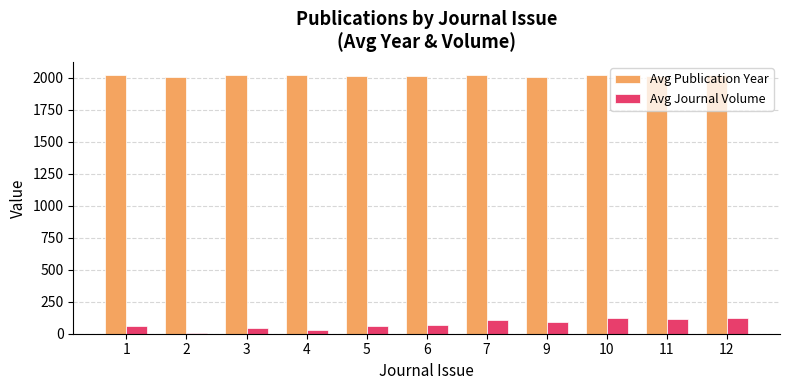

Does the chart contain stacked bars?

No